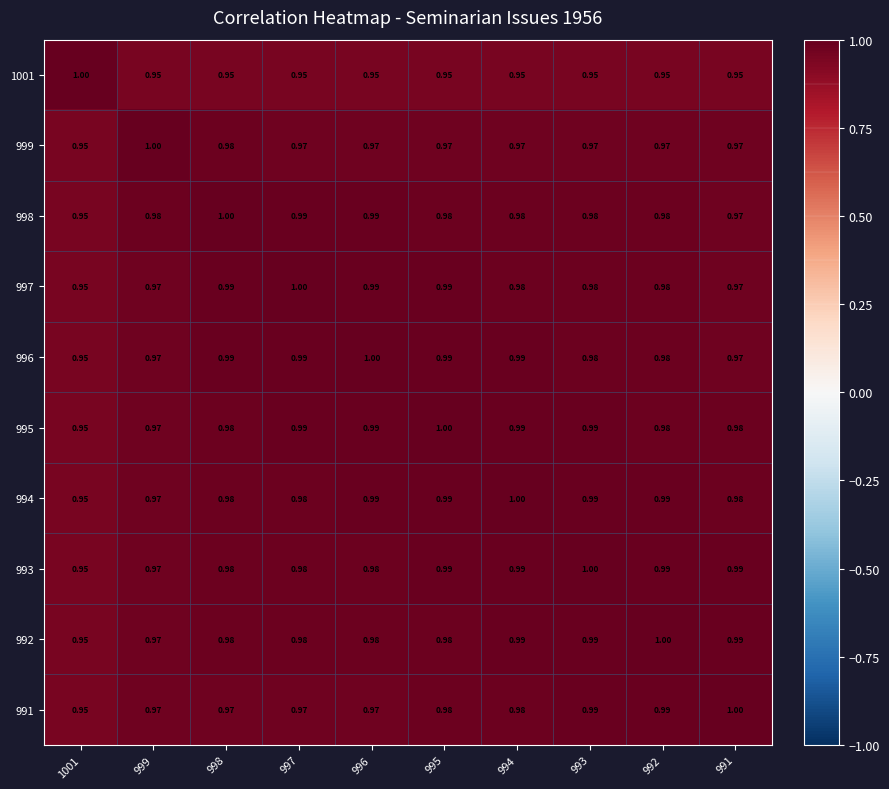

Reading left to right, transcribe all the data shown in this chart.

1001: 1001=1.0	999=0.9	998=0.9	997=0.9	996=0.9	995=0.9	994=0.9	993=0.9	992=0.9	991=0.9
999: 1001=0.9	999=1.0	998=1.0	997=1.0	996=1.0	995=1.0	994=1.0	993=1.0	992=1.0	991=1.0
998: 1001=0.9	999=1.0	998=1.0	997=1.0	996=1.0	995=1.0	994=1.0	993=1.0	992=1.0	991=1.0
997: 1001=0.9	999=1.0	998=1.0	997=1.0	996=1.0	995=1.0	994=1.0	993=1.0	992=1.0	991=1.0
996: 1001=0.9	999=1.0	998=1.0	997=1.0	996=1.0	995=1.0	994=1.0	993=1.0	992=1.0	991=1.0
995: 1001=0.9	999=1.0	998=1.0	997=1.0	996=1.0	995=1.0	994=1.0	993=1.0	992=1.0	991=1.0
994: 1001=0.9	999=1.0	998=1.0	997=1.0	996=1.0	995=1.0	994=1.0	993=1.0	992=1.0	991=1.0
993: 1001=0.9	999=1.0	998=1.0	997=1.0	996=1.0	995=1.0	994=1.0	993=1.0	992=1.0	991=1.0
992: 1001=0.9	999=1.0	998=1.0	997=1.0	996=1.0	995=1.0	994=1.0	993=1.0	992=1.0	991=1.0
991: 1001=0.9	999=1.0	998=1.0	997=1.0	996=1.0	995=1.0	994=1.0	993=1.0	992=1.0	991=1.0